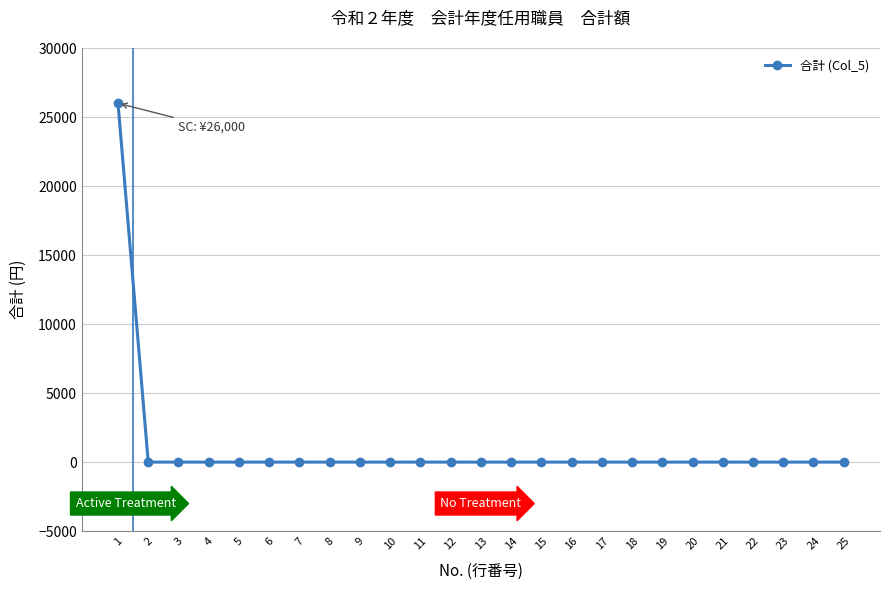

What is the greatest value displayed?

26000